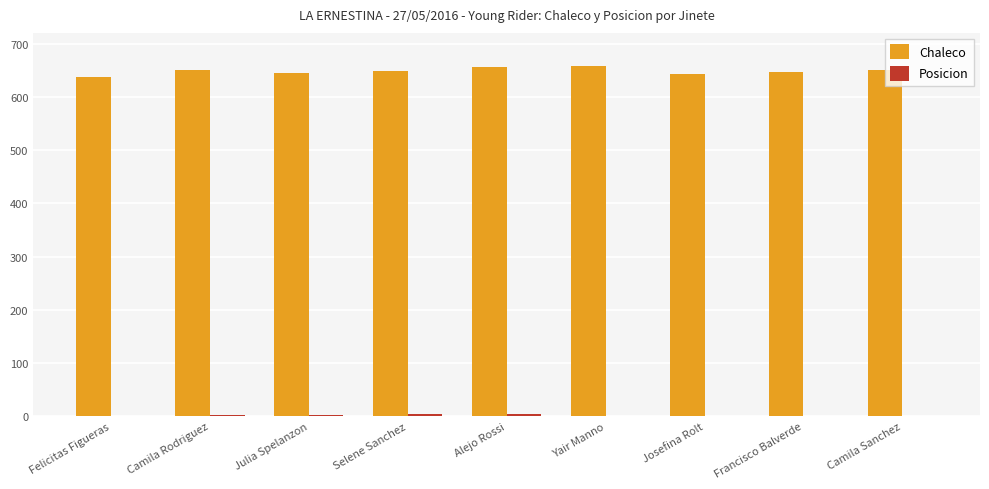

What is the sum of the Chaleco values at Alejo Rossi and Josefina Rolt?

1299